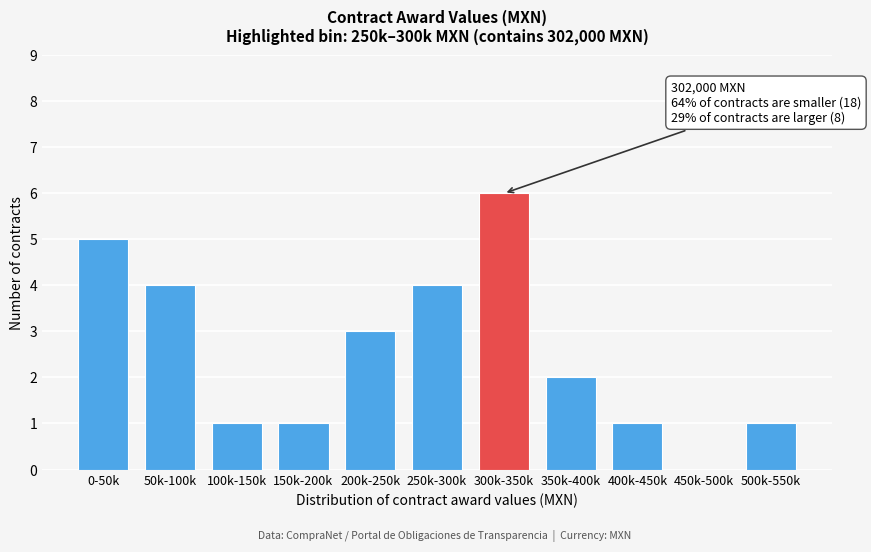

Reading right to left, extract all data points from this chart.

500k-550k=1	450k-500k=0	400k-450k=1	350k-400k=2	300k-350k=6	250k-300k=4	200k-250k=3	150k-200k=1	100k-150k=1	50k-100k=4	0-50k=5